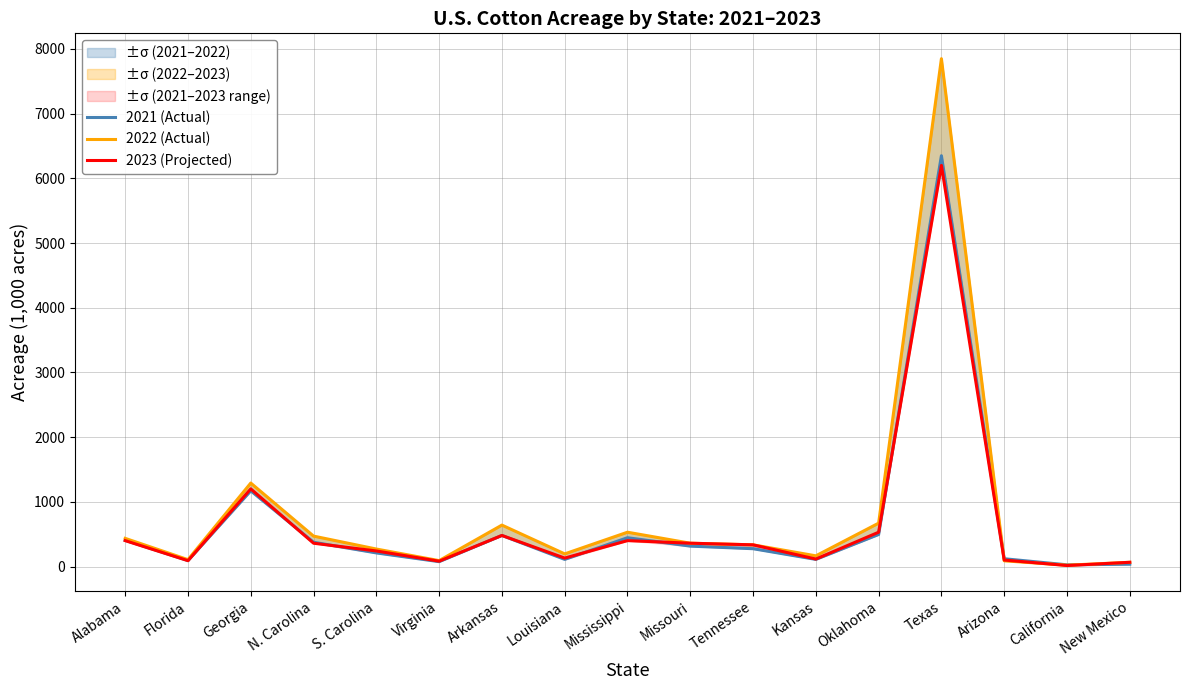

At which category is the sum across all series the highest?

Texas